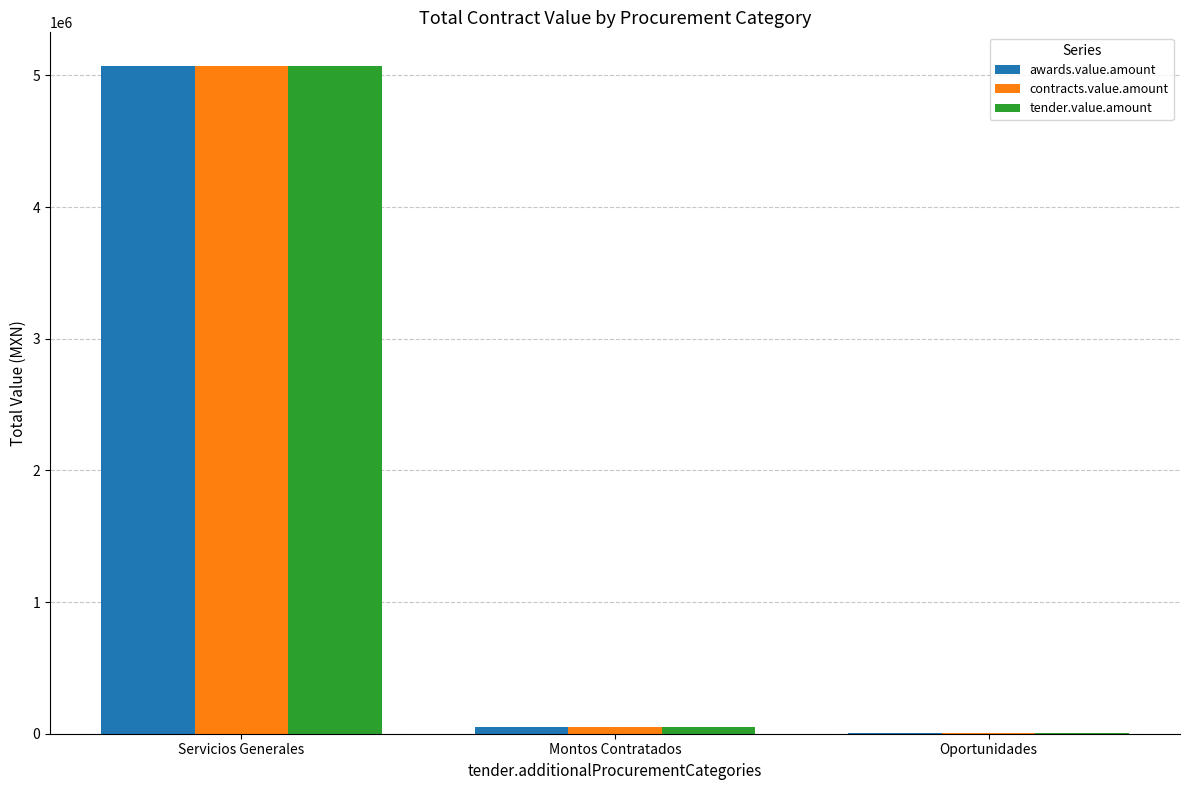

True or false: awards.value.amount has a value of 8416359.5 at Servicios Generales.

False